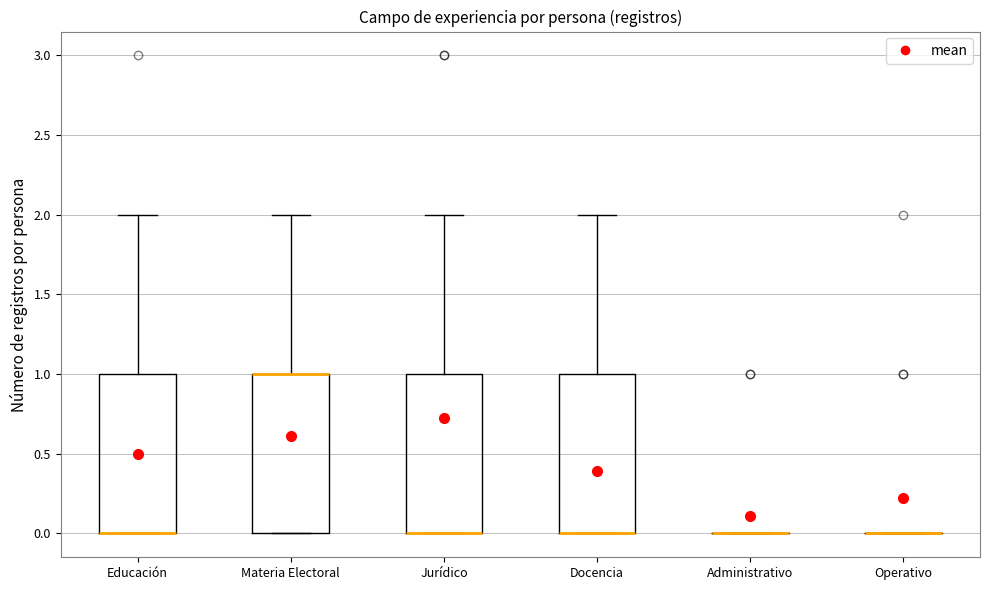

Reading left to right, transcribe this box plot: for each box, give where its median line is, the range the box spans, and where its two whiskers end, as read against the y-axis. The values are not printed on the chart, so give them approximately, as read against the axis.

Educación: median 0 (drawn on the box's lower edge), box 0 to 1, whiskers 0 to 2
Materia Electoral: median 1 (drawn on the box's upper edge), box 0 to 1, whiskers 0 to 2
Jurídico: median 0 (drawn on the box's lower edge), box 0 to 1, whiskers 0 to 2
Docencia: median 0 (drawn on the box's lower edge), box 0 to 1, whiskers 0 to 2
Administrativo: box collapsed to a line at 0, whiskers 0 to 0
Operativo: box collapsed to a line at 0, whiskers 0 to 0